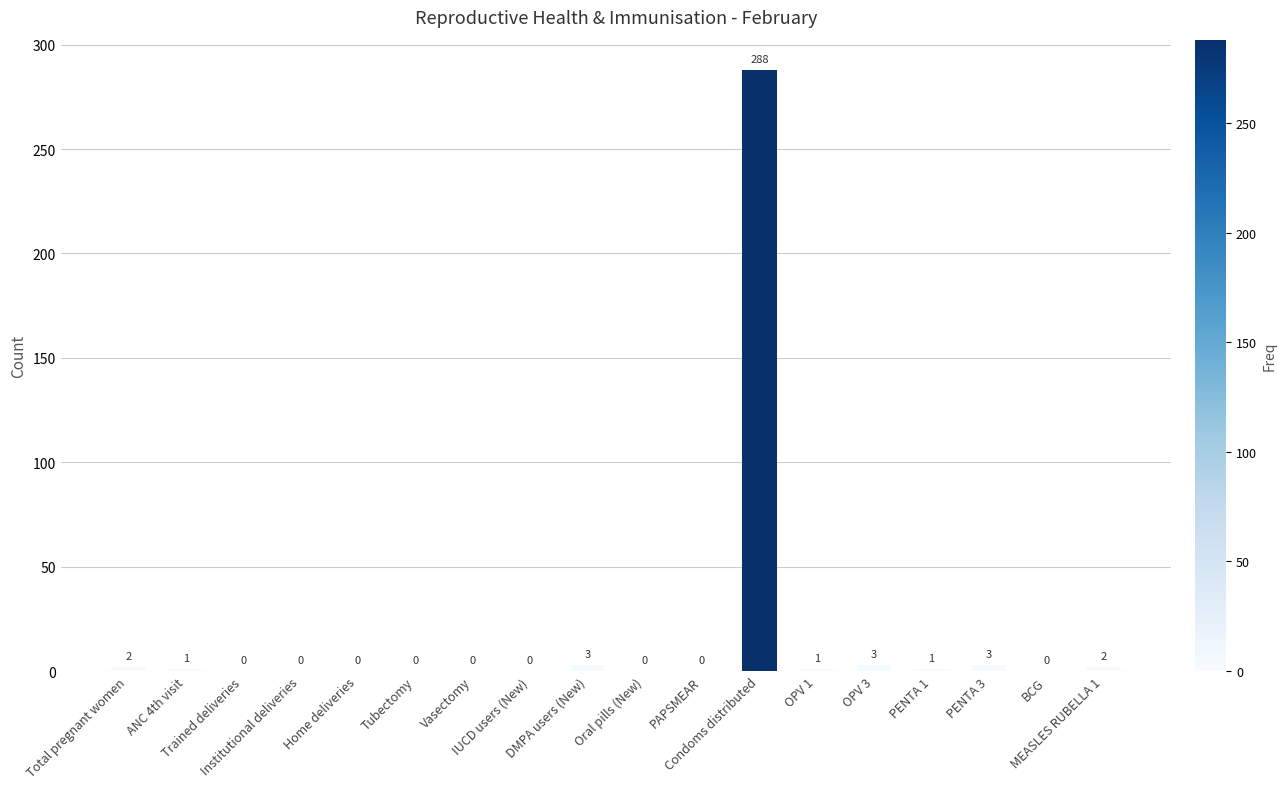

Which category has the highest value across all series?

Condoms distributed